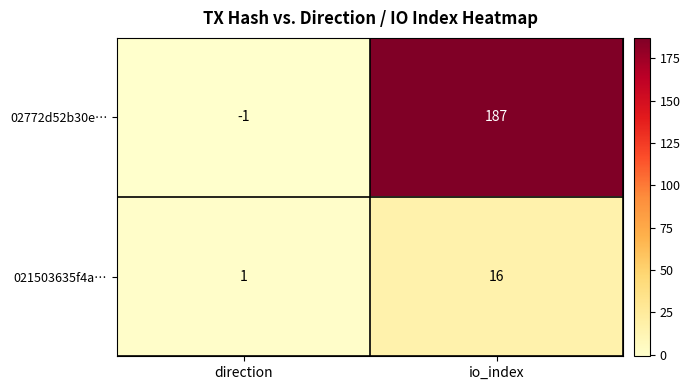

Reading right to left, extract all data points from this chart.

02772d52b30e…: io_index=187	direction=-1
021503635f4a…: io_index=16	direction=1